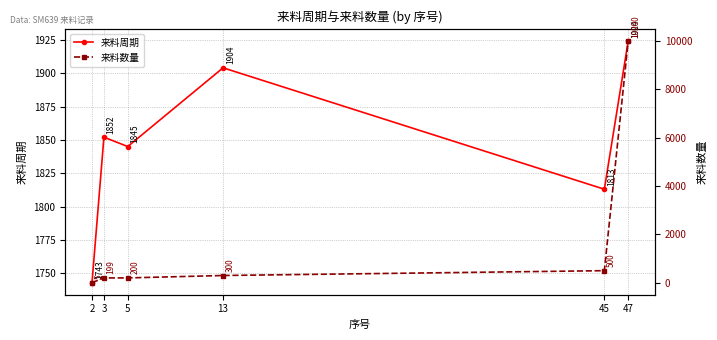

What is the total value across all series at 5?

2045